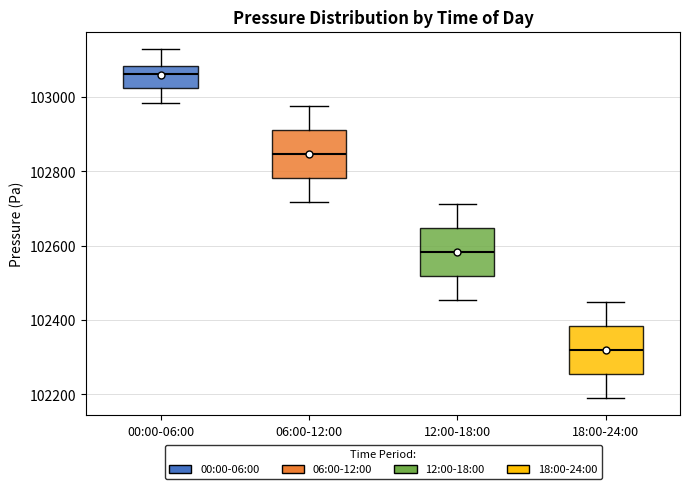

Which box's median line is the highest?

00:00-06:00